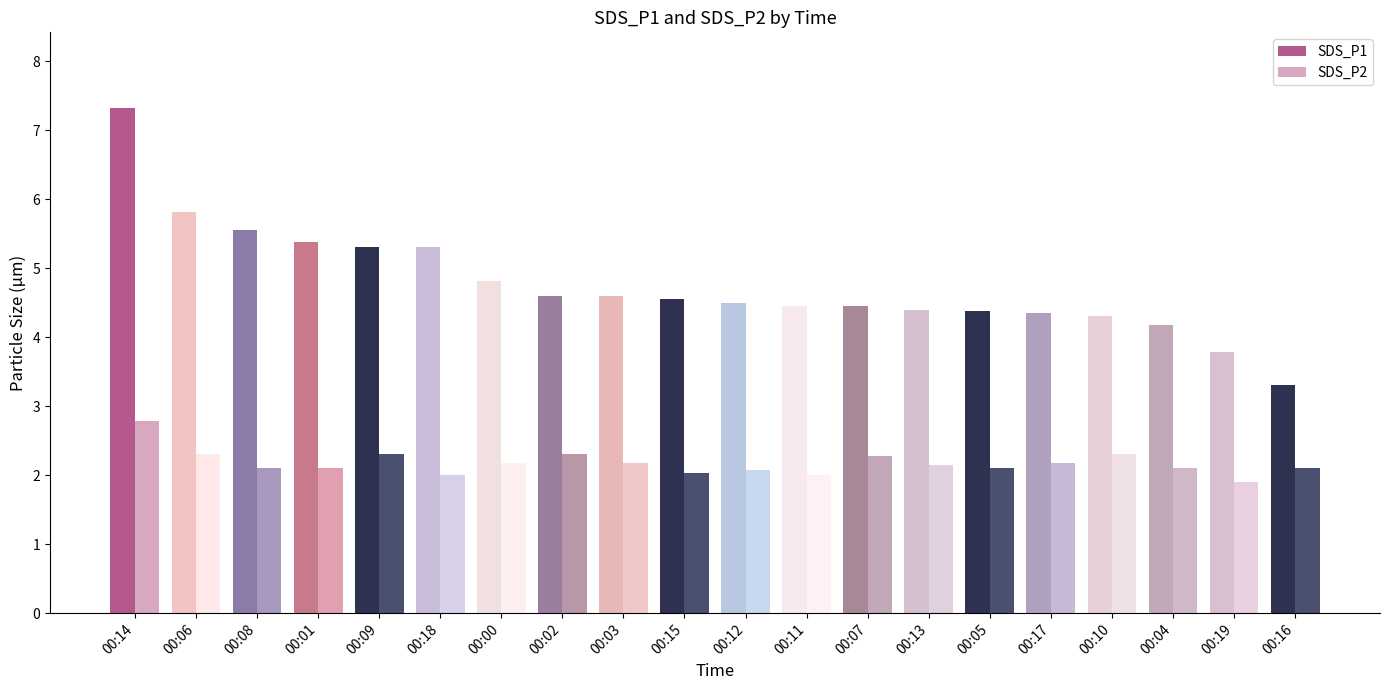

Between 00:08 and 00:13, which series saw the biggest shift?

SDS_P1